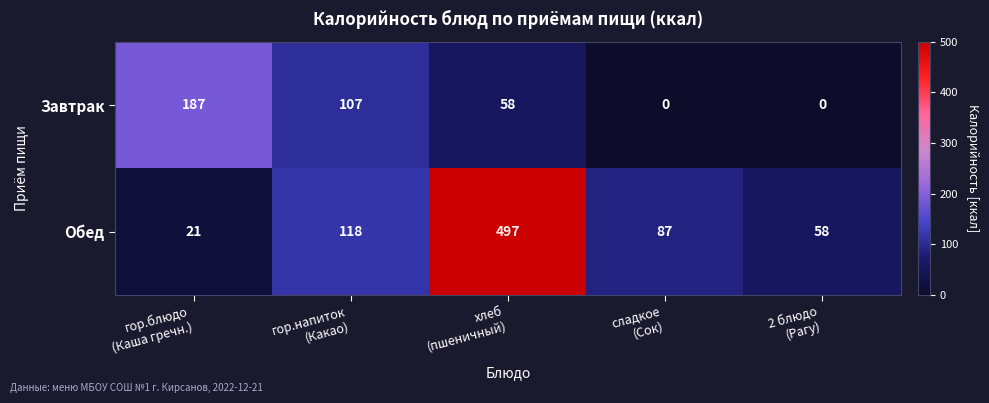

What is the maximum value for Обед?

497